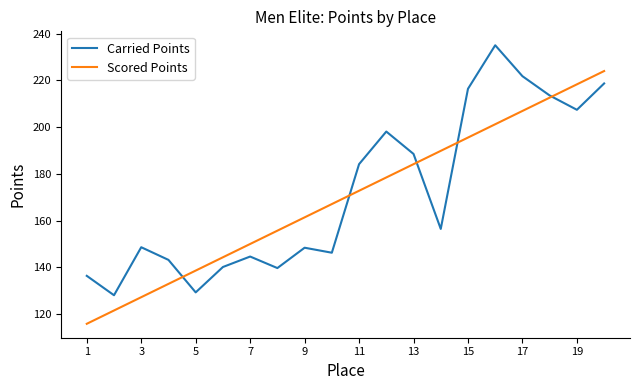

How many lines are shown in the chart?

2